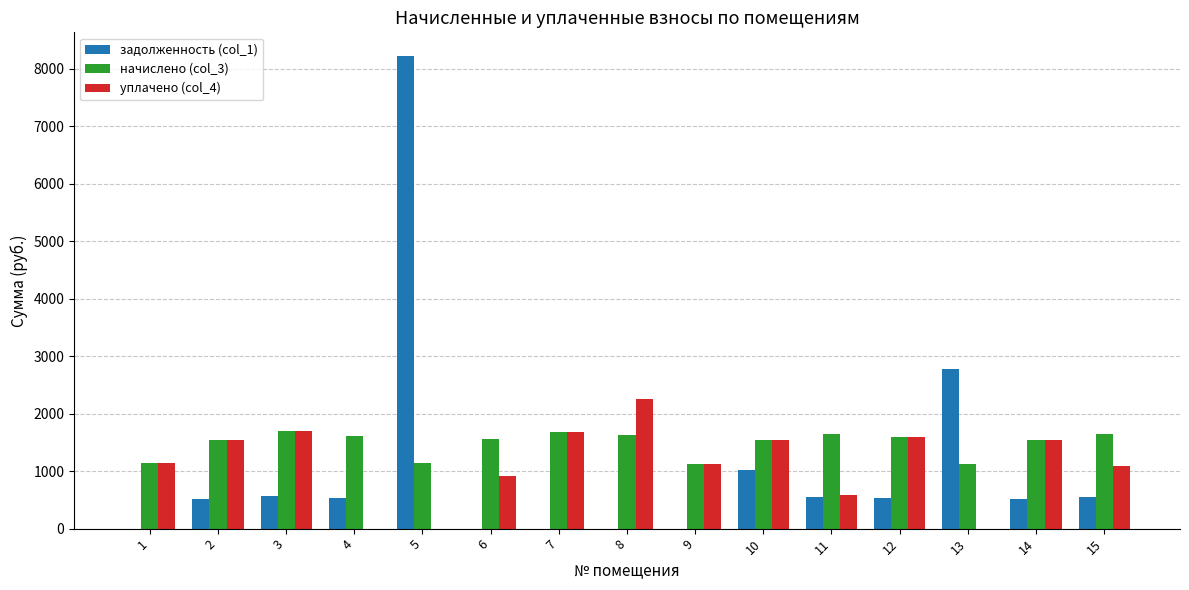

How many categories are shown in the chart?

15